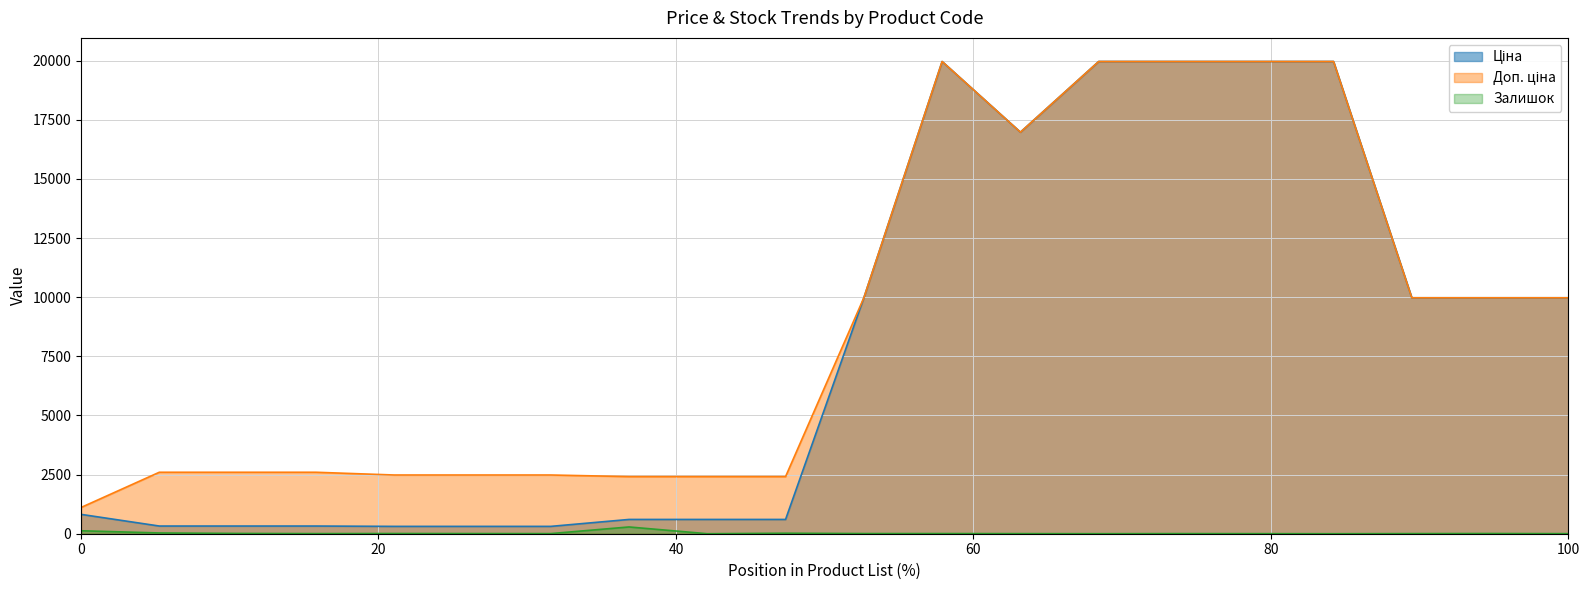

Does the chart have visible grid lines?

Yes